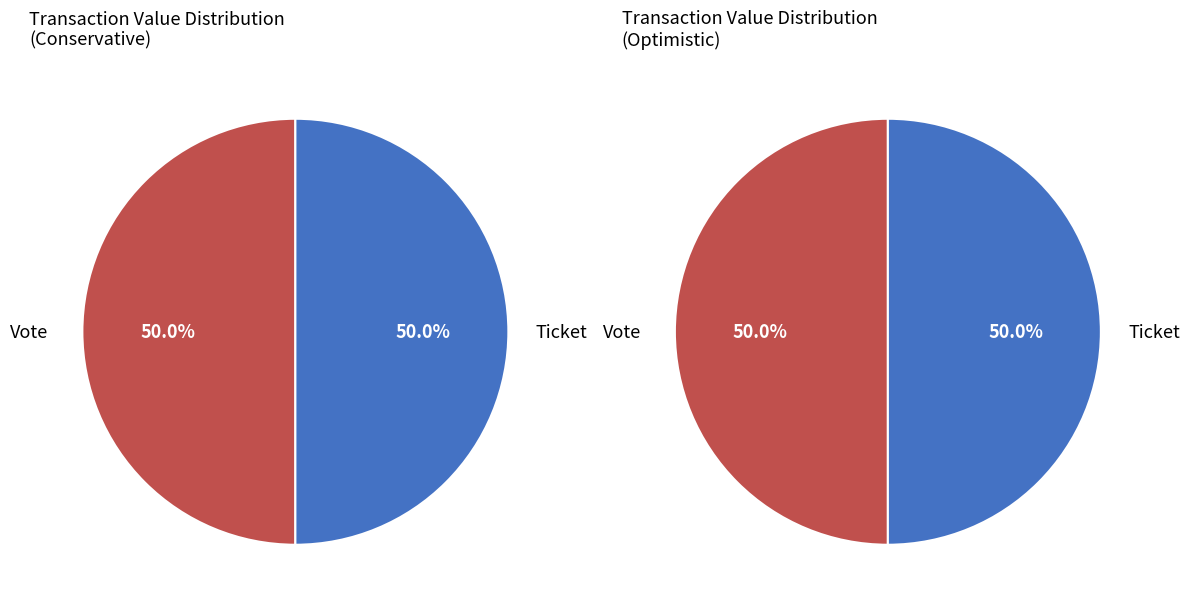

Count the number of slices in the pie.

2